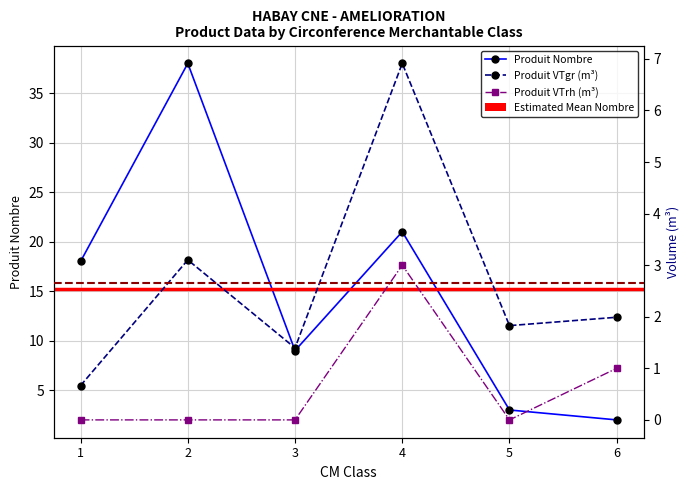

Between 2 and 6, which is larger?

2